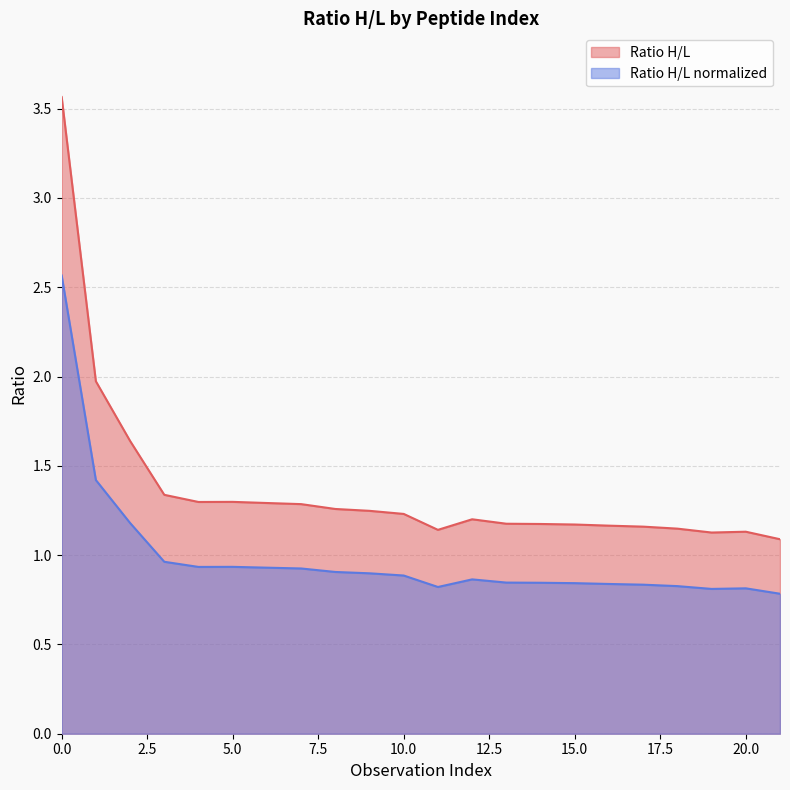

Reading right to left, transcribe all the data shown in this chart.

Ratio H/L: 1.1	1.1	1.1	1.1	1.2	1.2	1.2	1.2	1.2	1.2	1.1	1.2	1.2	1.3	1.3	1.3	1.3	1.3	1.3	1.6	2.0	3.6
Ratio H/L normalized: 0.8	0.8	0.8	0.8	0.8	0.8	0.8	0.8	0.8	0.9	0.8	0.9	0.9	0.9	0.9	0.9	0.9	0.9	1.0	1.2	1.4	2.6